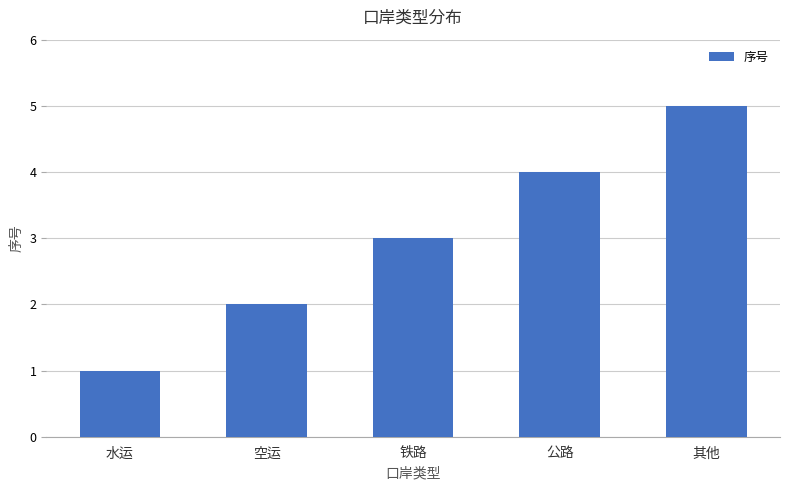

What position from the left is 铁路?

3